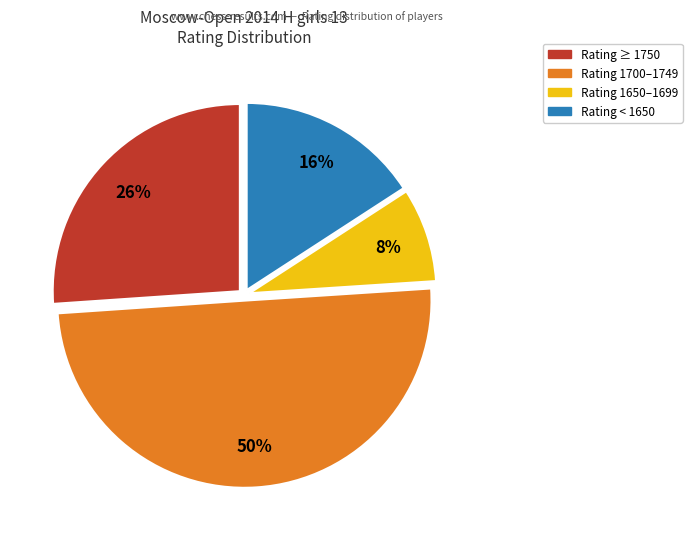

To the nearest percent, what is the difference between the largest and smallest slice percentages?

42%